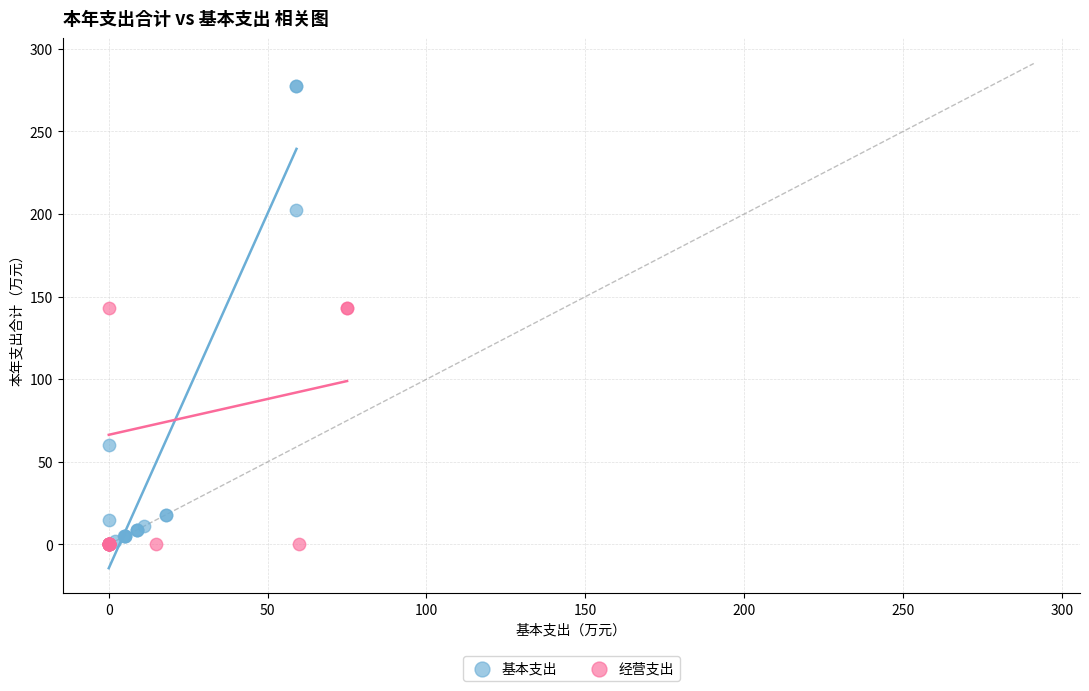

Which series has the widest spread of Y values?

基本支出